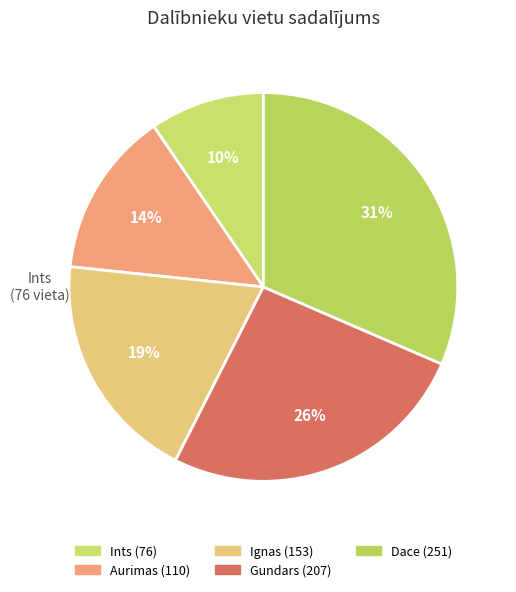

To the nearest percent, what is the average slice percentage?

20%